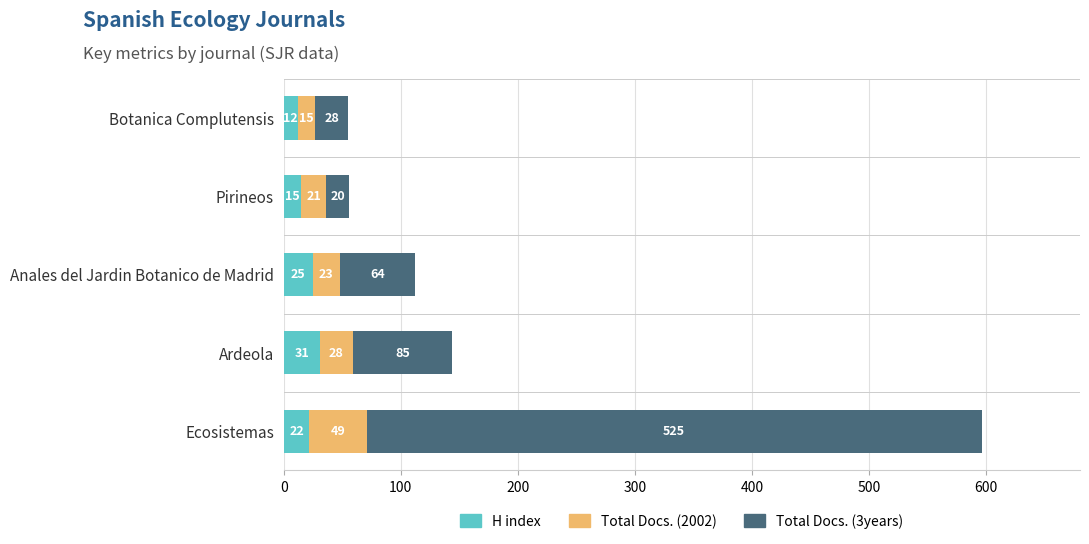

What is the total value across all series at Botanica Complutensis?

55